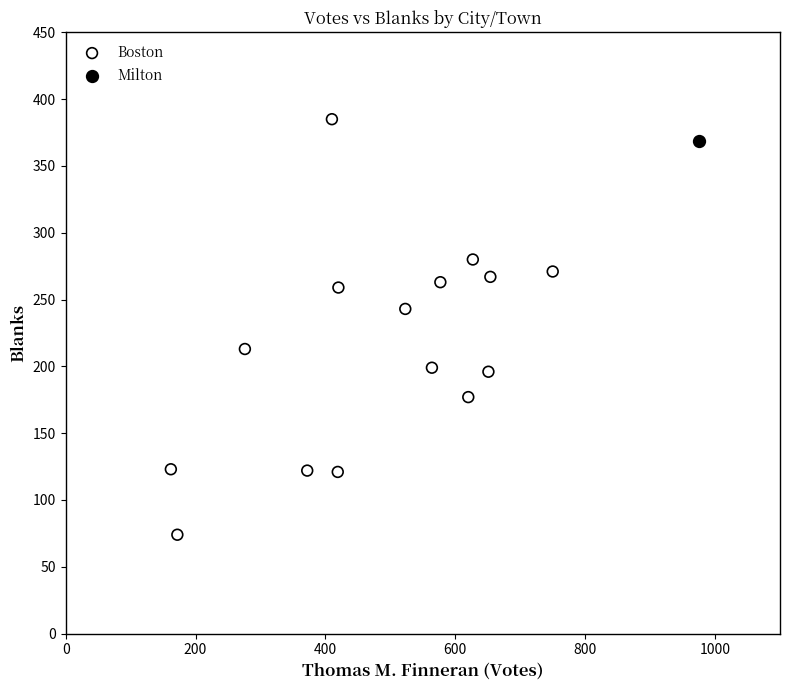

What are all the series names shown in the legend?

Boston, Milton